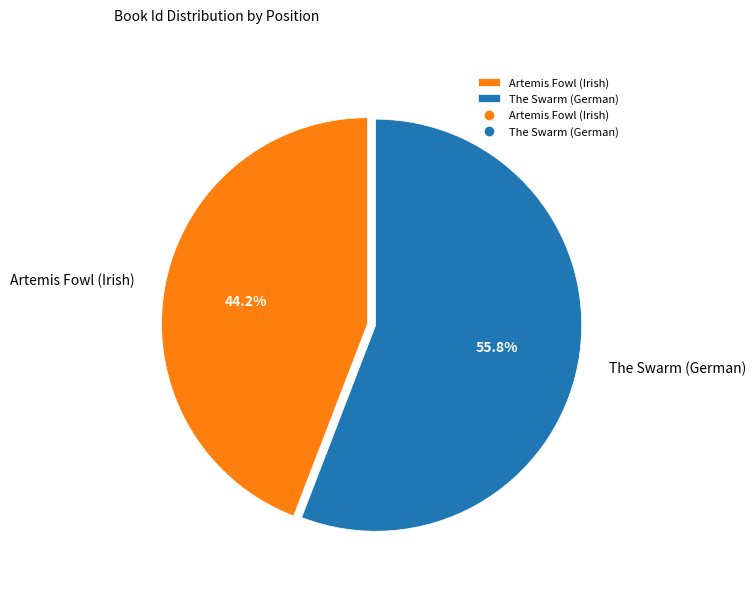

Between The Swarm (German) and Artemis Fowl (Irish), which is larger?

The Swarm (German)